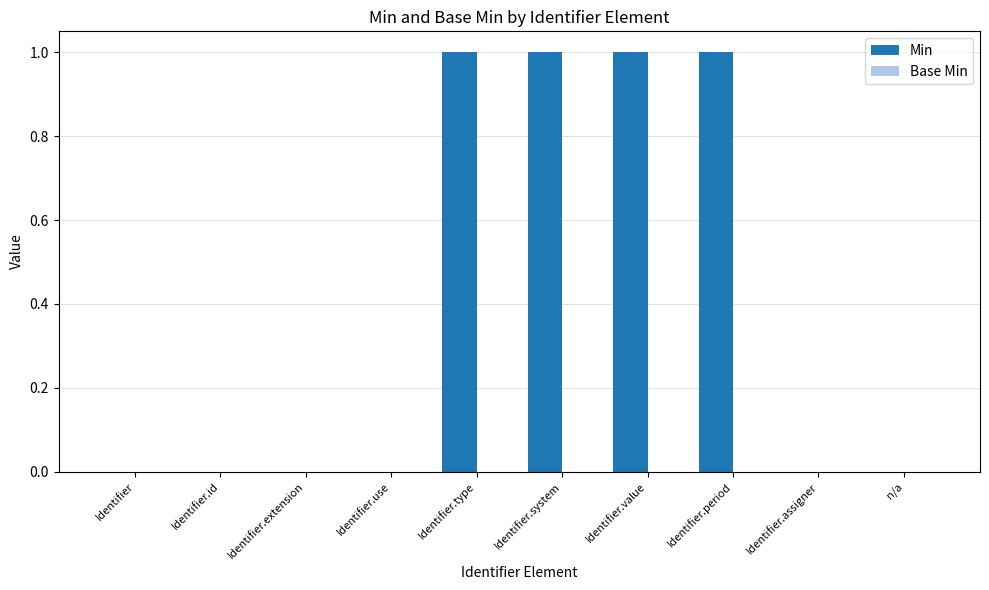

The chart shows a value of 2 at Identifier.type. True or false?

False